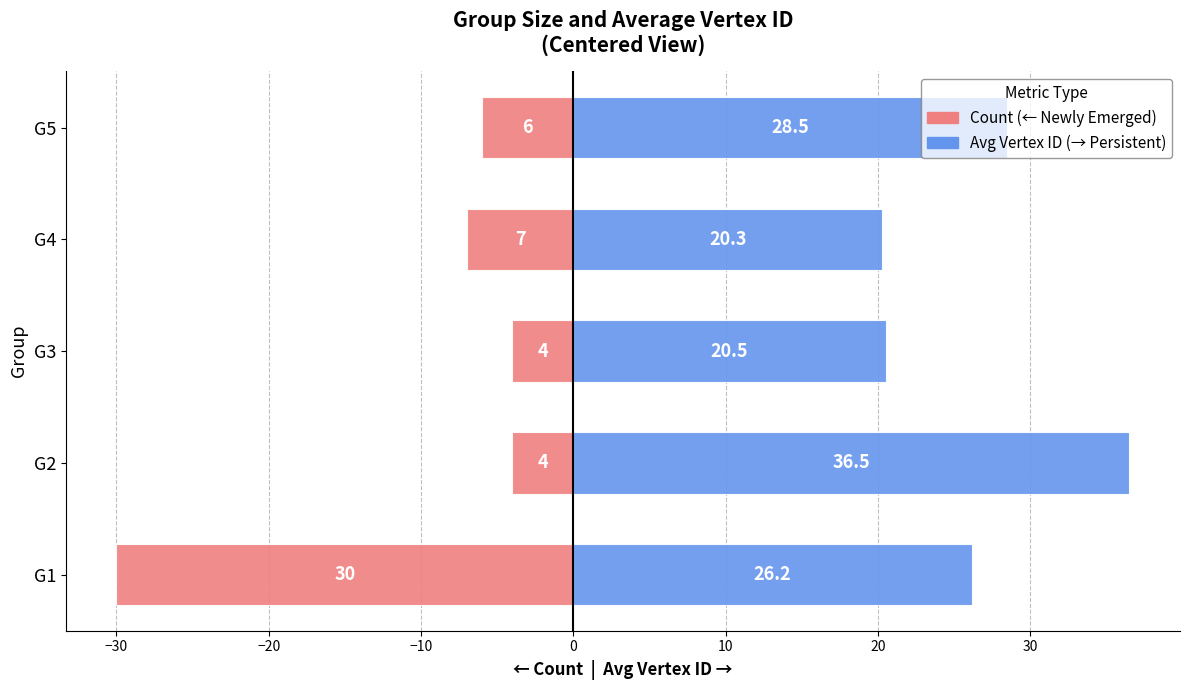

Rank the series by their average value, from highest to lowest.

Avg Vertex ID (→ right), Count (← left)